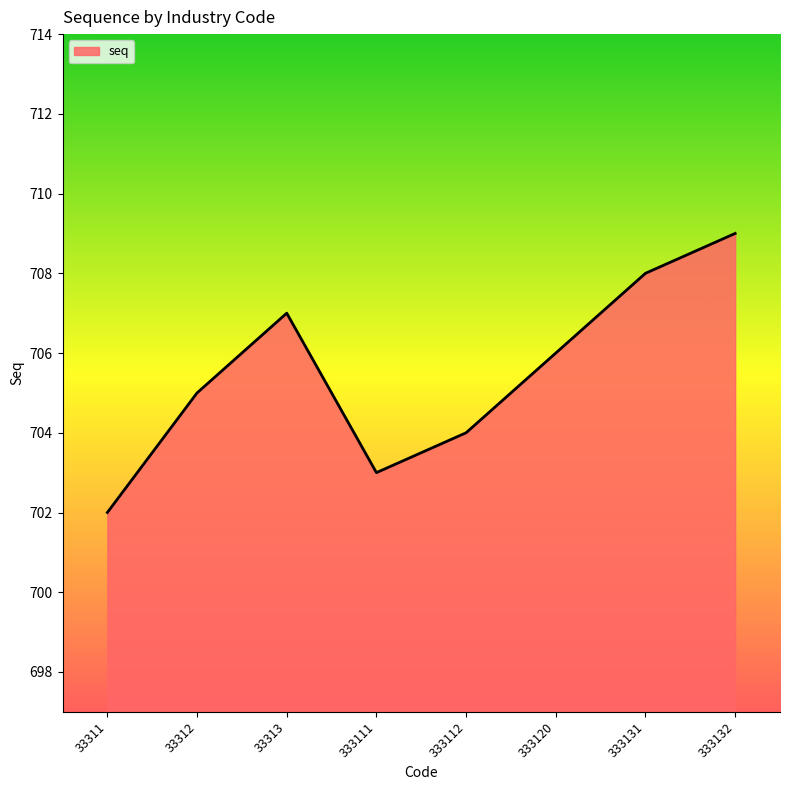

What is the minimum value shown in the chart?

702